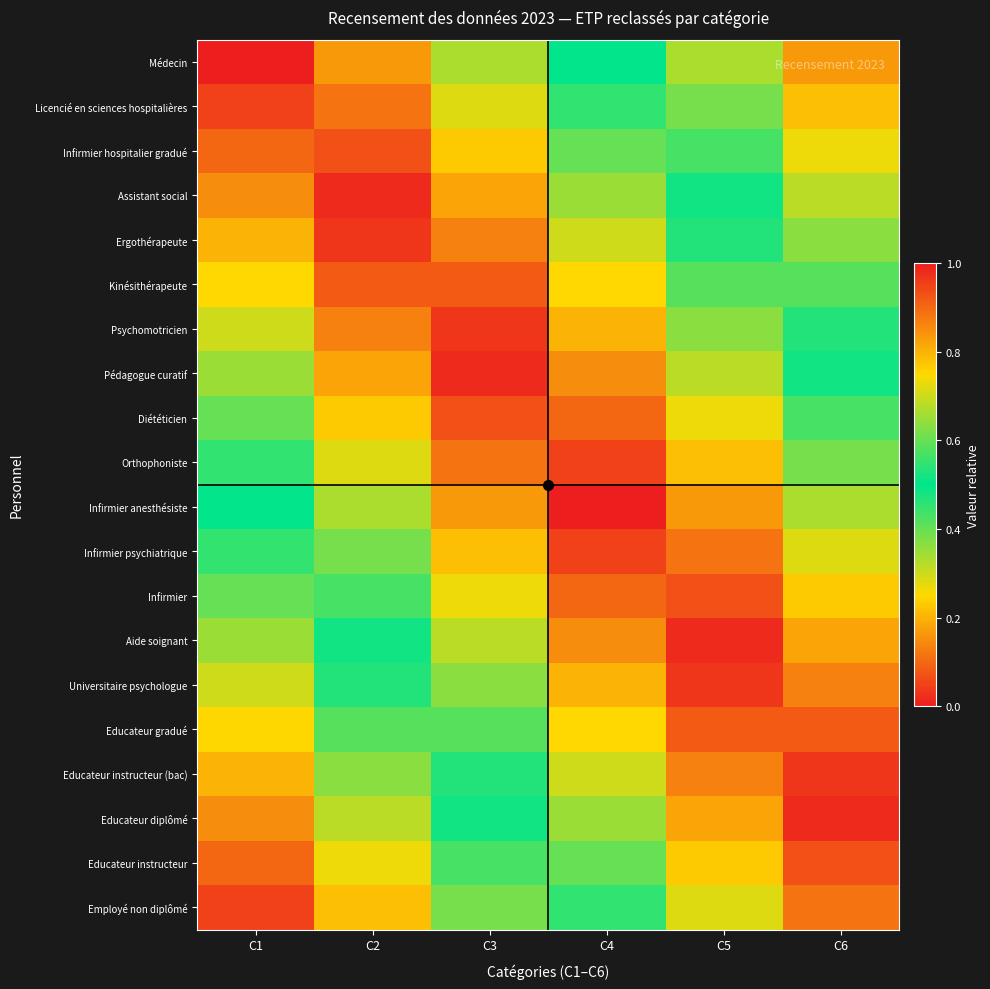

Reading left to right, list all the values displayed in this chart.

Médecin: C1=0.0	C2=0.2	C3=0.3	C4=0.5	C5=0.7	C6=0.8
Licencié en sciences hospitalières: C1=0.1	C2=0.1	C3=0.3	C4=0.5	C5=0.6	C6=0.8
Infirmier hospitalier gradué: C1=0.1	C2=0.1	C3=0.2	C4=0.4	C5=0.6	C6=0.7
Assistant social: C1=0.1	C2=0.0	C3=0.2	C4=0.3	C5=0.5	C6=0.7
Ergothérapeute: C1=0.2	C2=0.0	C3=0.1	C4=0.3	C5=0.5	C6=0.6
Kinésithérapeute: C1=0.2	C2=0.1	C3=0.1	C4=0.2	C5=0.4	C6=0.6
Psychomotricien: C1=0.3	C2=0.1	C3=0.0	C4=0.2	C5=0.4	C6=0.5
Pédagogue curatif: C1=0.3	C2=0.2	C3=0.0	C4=0.2	C5=0.3	C6=0.5
Diététicien: C1=0.4	C2=0.2	C3=0.1	C4=0.1	C5=0.3	C6=0.4
Orthophoniste: C1=0.5	C2=0.3	C3=0.1	C4=0.0	C5=0.2	C6=0.4
Infirmier anesthésiste: C1=0.5	C2=0.3	C3=0.2	C4=0.0	C5=0.2	C6=0.3
Infirmier psychiatrique: C1=0.6	C2=0.4	C3=0.2	C4=0.1	C5=0.1	C6=0.3
Infirmier: C1=0.6	C2=0.4	C3=0.3	C4=0.1	C5=0.1	C6=0.2
Aide soignant: C1=0.7	C2=0.5	C3=0.3	C4=0.2	C5=0.0	C6=0.2
Universitaire psychologue: C1=0.7	C2=0.5	C3=0.4	C4=0.2	C5=0.0	C6=0.1
Educateur gradué: C1=0.8	C2=0.6	C3=0.4	C4=0.2	C5=0.1	C6=0.1
Educateur instructeur (bac): C1=0.8	C2=0.6	C3=0.5	C4=0.3	C5=0.1	C6=0.0
Educateur diplômé: C1=0.8	C2=0.7	C3=0.5	C4=0.3	C5=0.2	C6=0.0
Educateur instructeur: C1=0.9	C2=0.7	C3=0.6	C4=0.4	C5=0.2	C6=0.1
Employé non diplômé: C1=0.9	C2=0.8	C3=0.6	C4=0.4	C5=0.3	C6=0.1